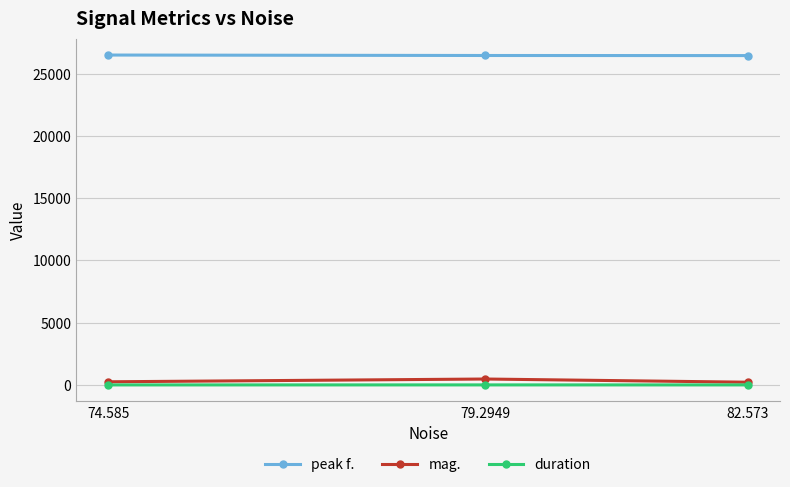

At how many categories does at least one series exceed 17528?

3